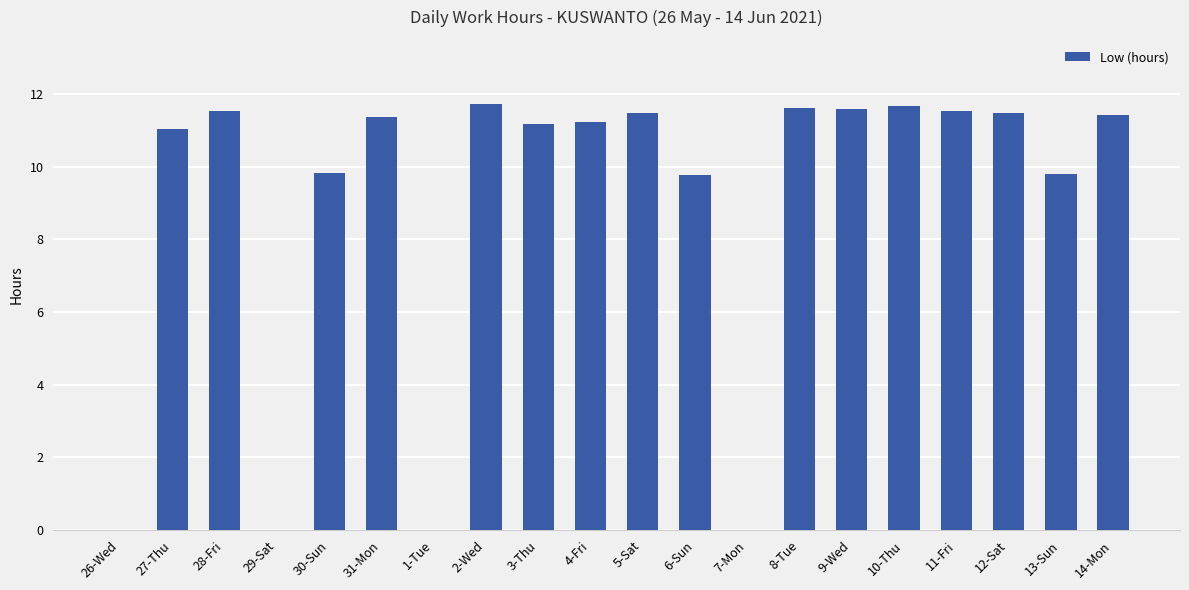

Between 12-Sat and 4-Fri, which is larger?

12-Sat